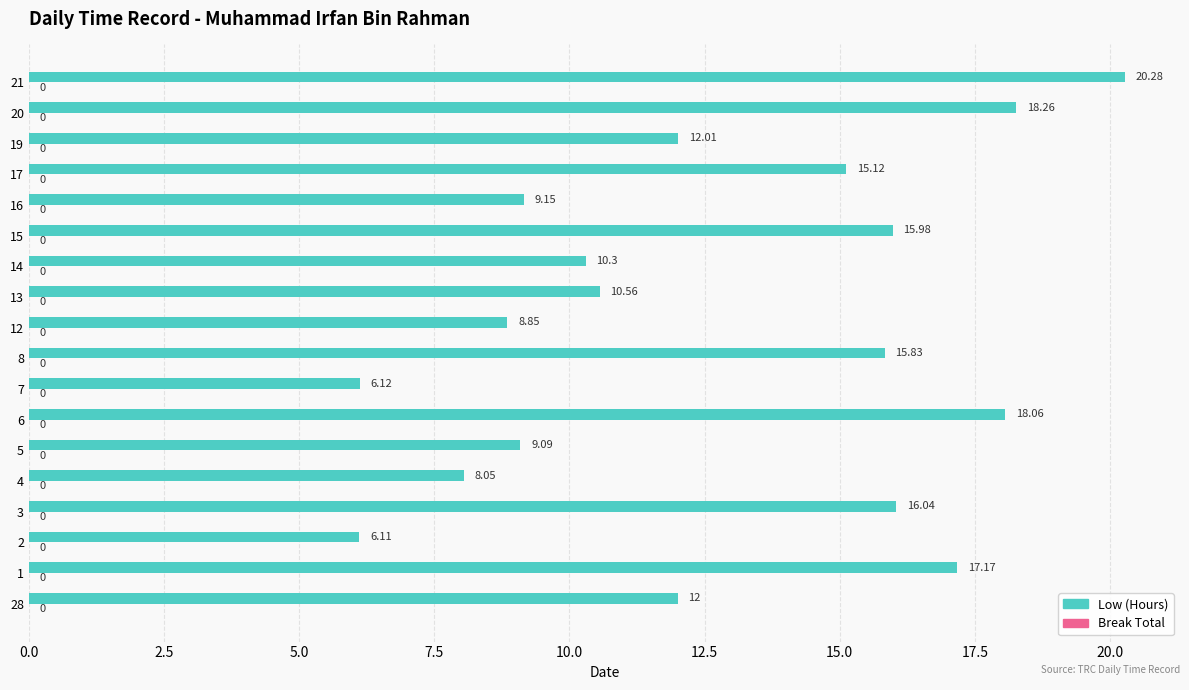

What is the average value?

12.7